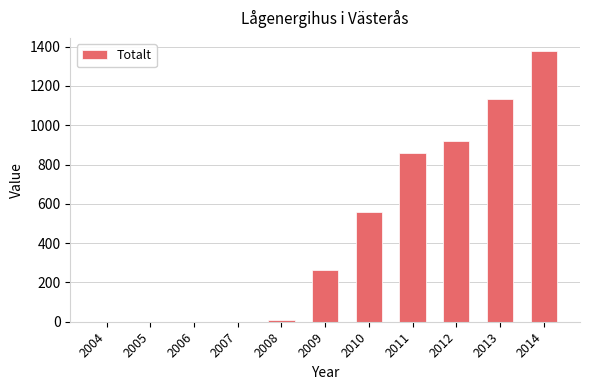

What is the average value?

466